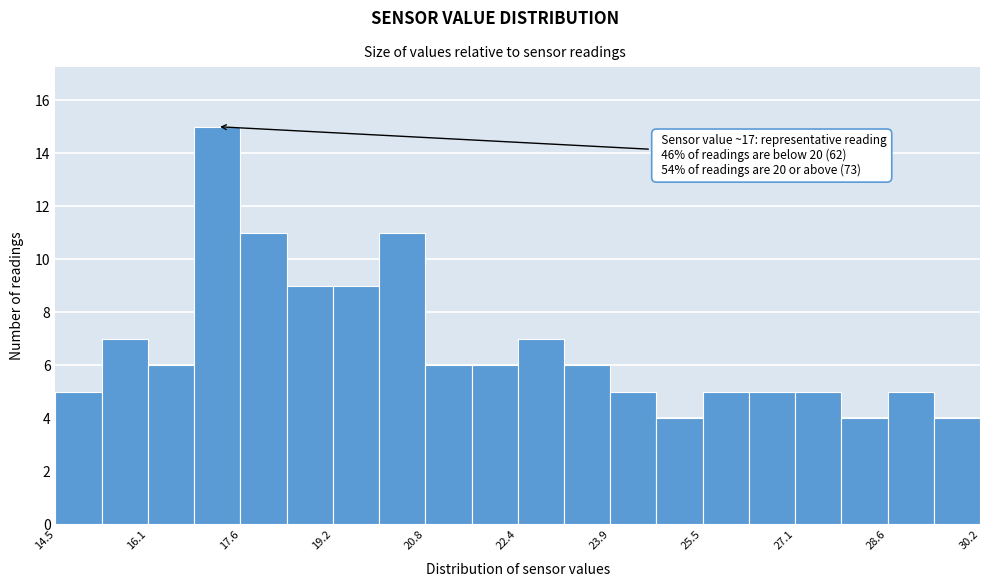

Around what value on the x-axis is the tallest bar? Give the approximate position of its centre, as read against the axis.

17.2